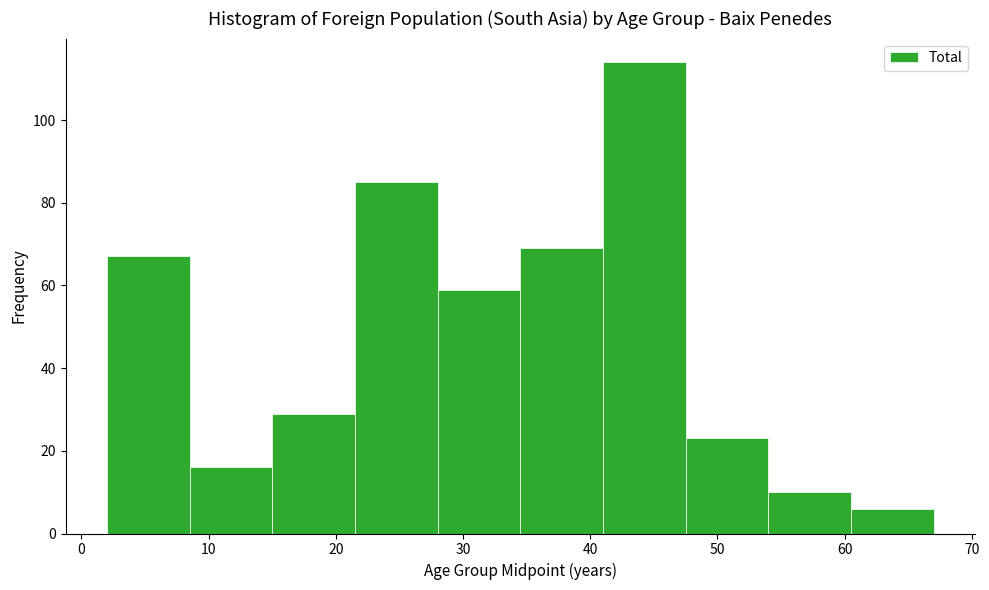

Reading left to right, transcribe this chart: for each bar, give the range it covers on the x-axis and its height. Neither the bar edges nor the heights are printed on the chart, so give them approximately, as read against the axes.

2.0 to 8.5: 68
8.5 to 15.0: 16
15.0 to 21.5: 30
21.5 to 28.0: 86
28.0 to 34.5: 60
34.5 to 41.0: 70
41.0 to 47.5: 114
47.5 to 54.0: 24
54.0 to 60.5: 10
60.5 to 67.0: 6